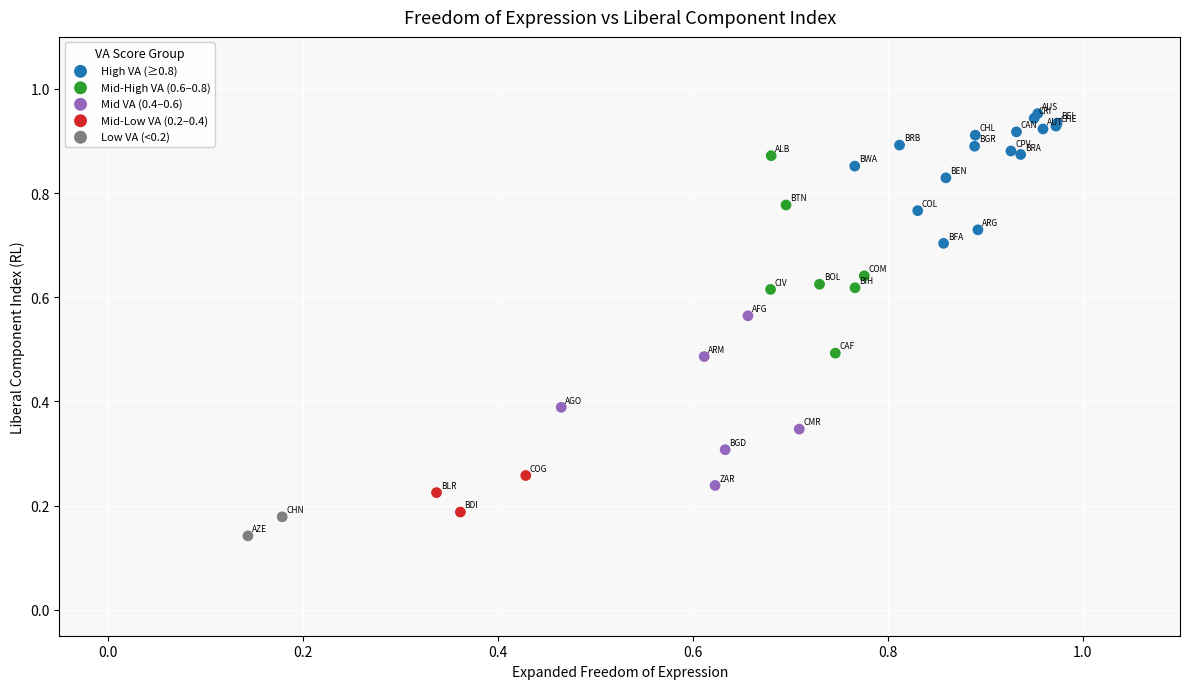

What are all the series names shown in the legend?

High VA (≥0.8), Mid-High VA (0.6–0.8), Mid VA (0.4–0.6), Mid-Low VA (0.2–0.4), Low VA (<0.2)